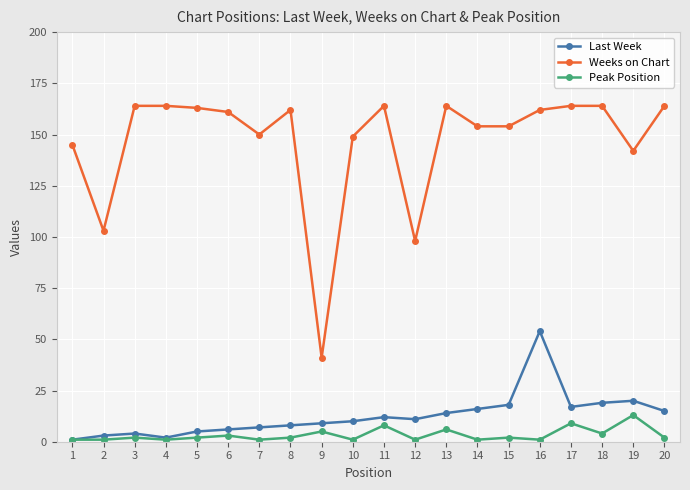

What is the maximum value shown in the chart?

164